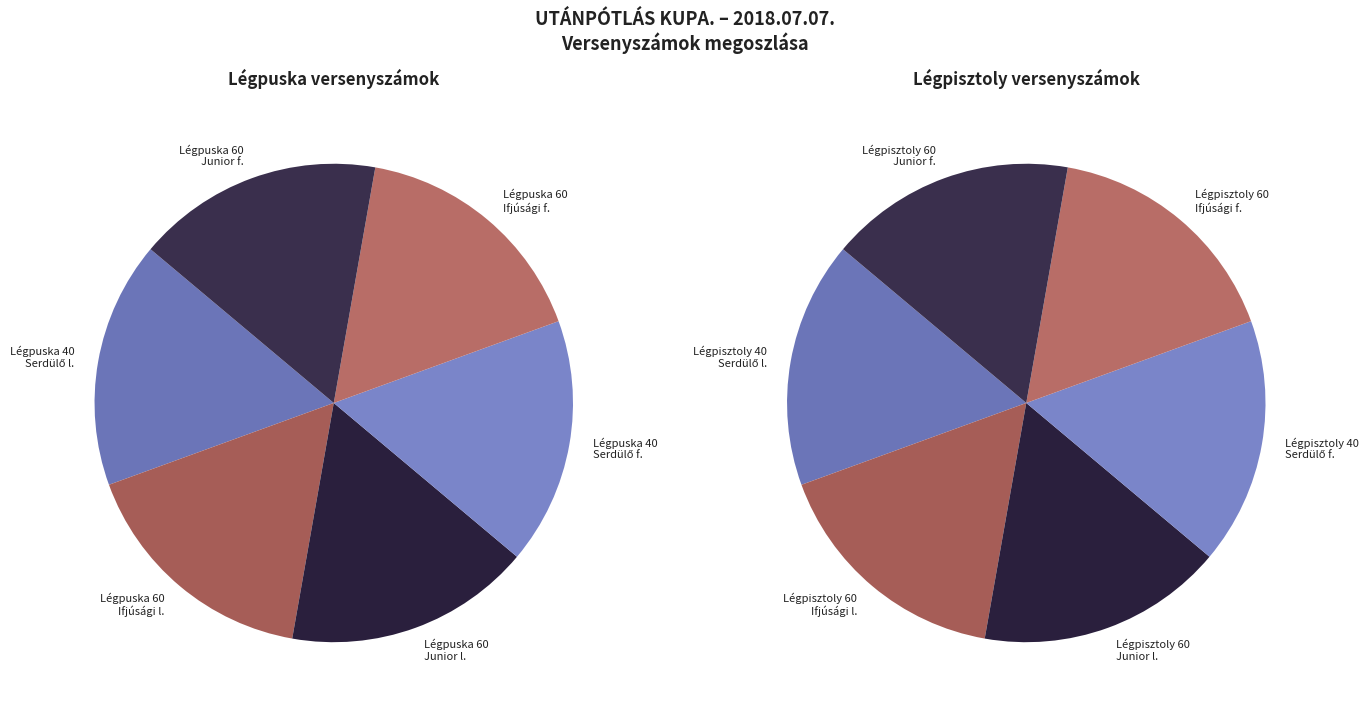

Count the number of slices in the pie.

12